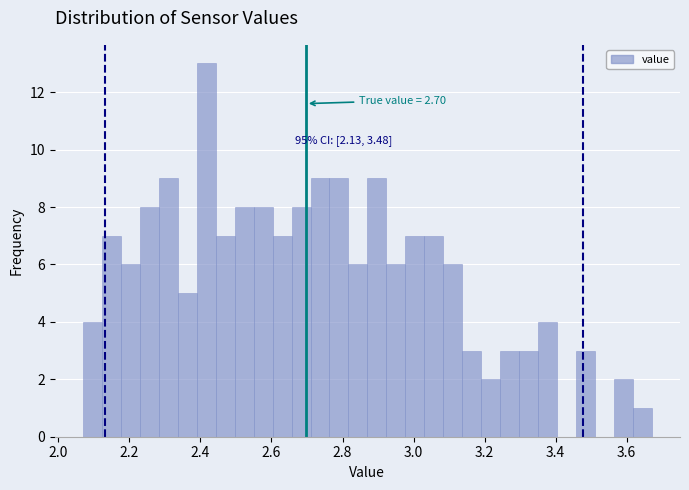

Around what value on the x-axis is the tallest bar? Give the approximate position of its centre, as read against the axis.

2.42